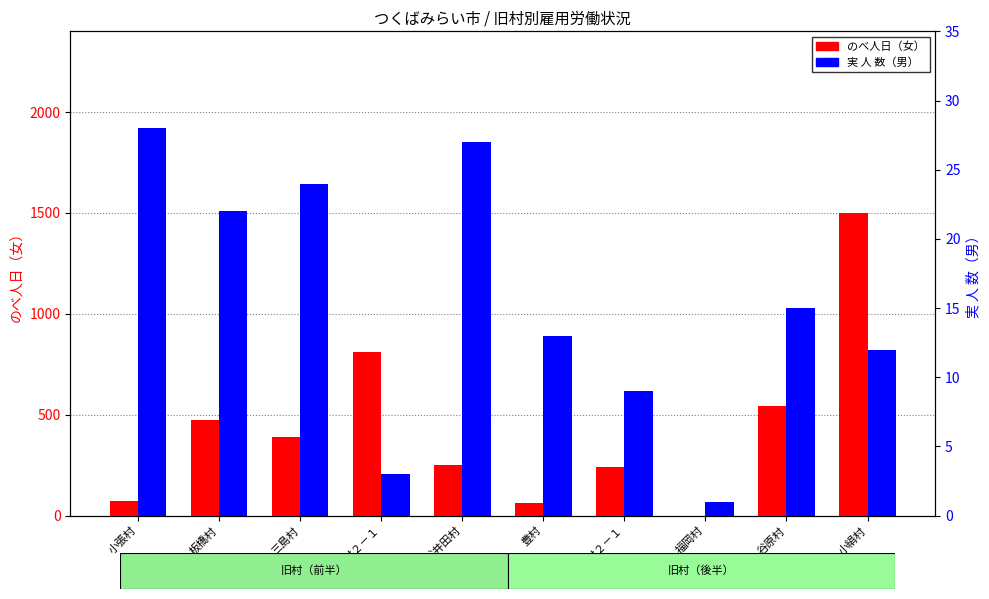

What position from the right is 板橋村?

9